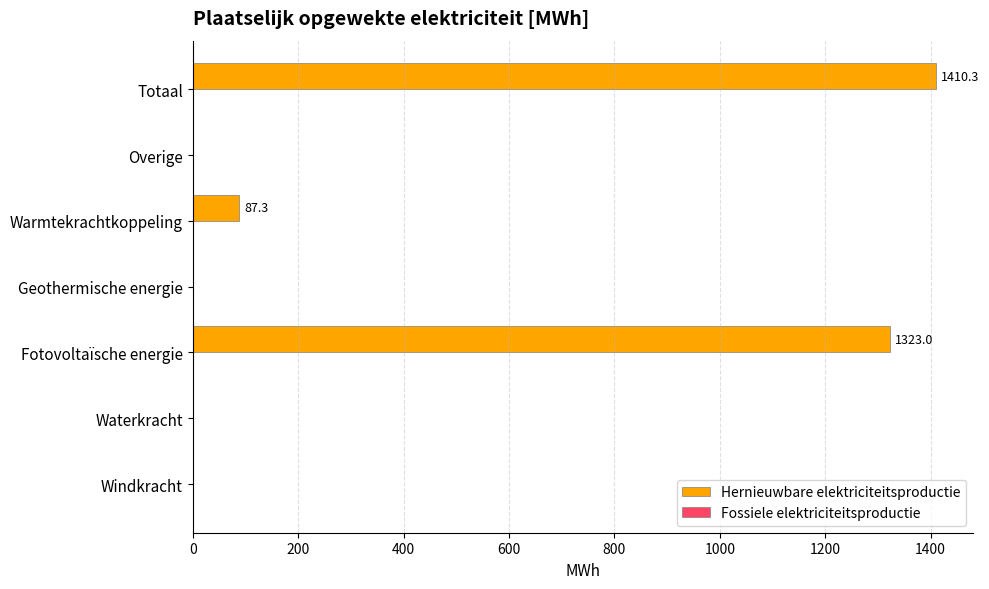

Are the bars grouped side by side (vs. stacked)?

No